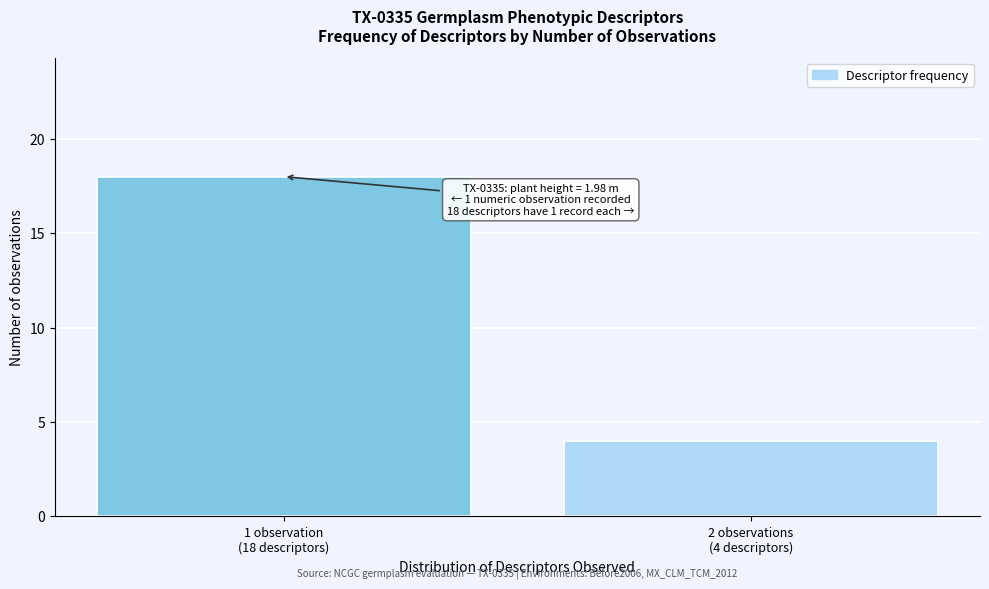

Reading left to right, list all the values displayed in this chart.

18	4